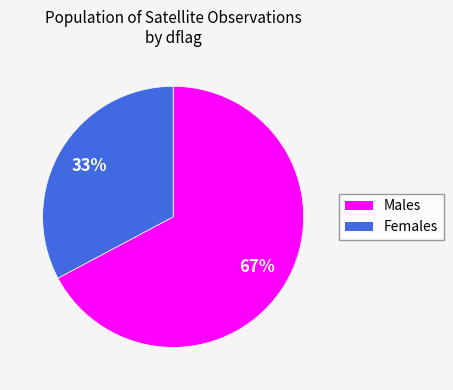

To the nearest percent, what is the average slice percentage?

50%